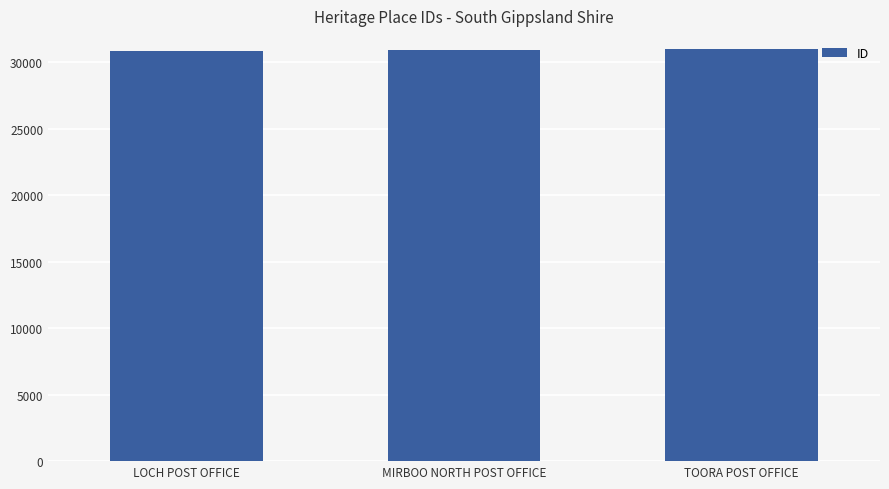

Read the value at LOCH POST OFFICE.

30872